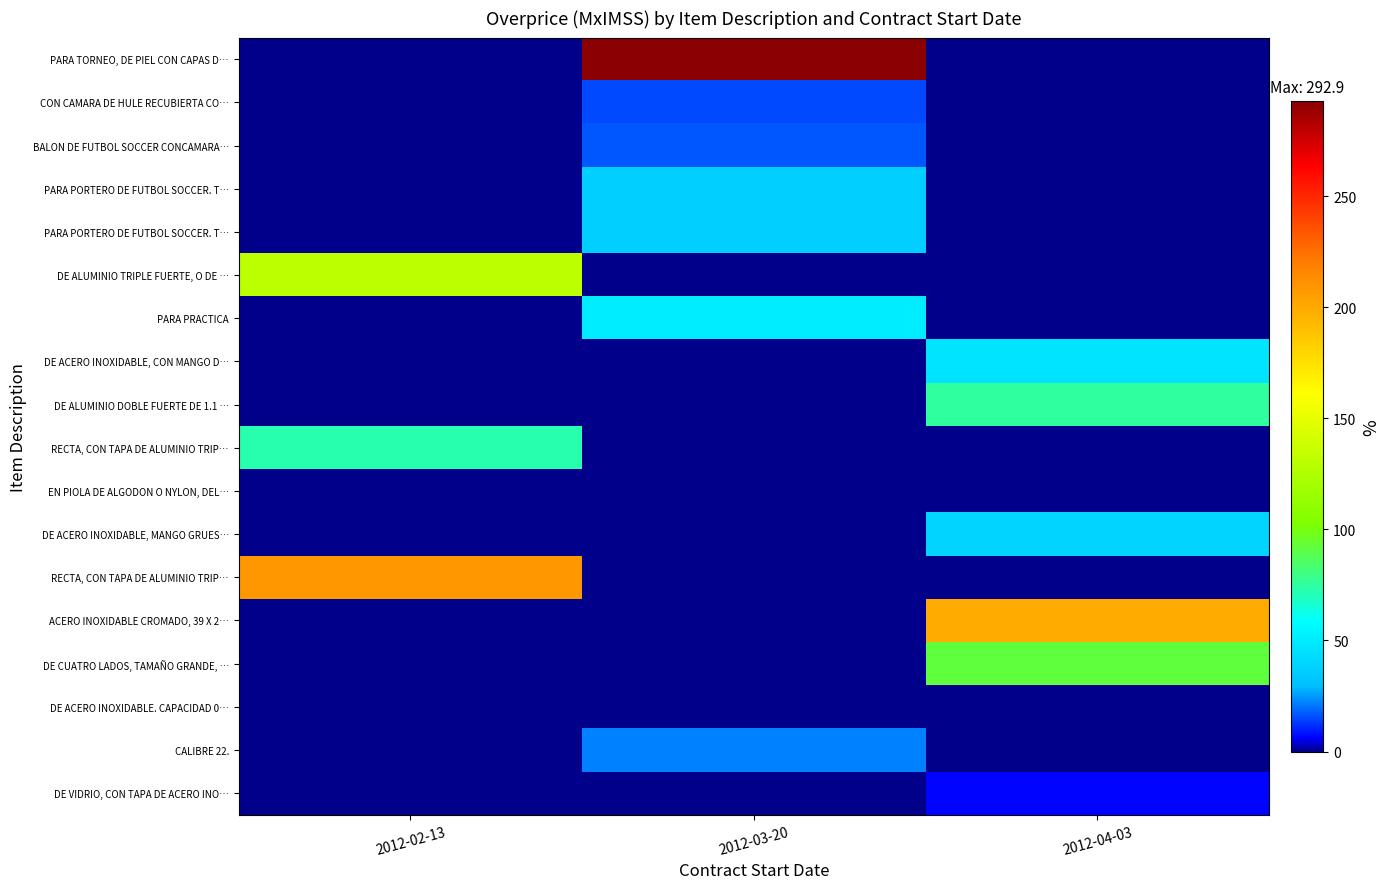

At how many categories does at least one series exceed 246?

1